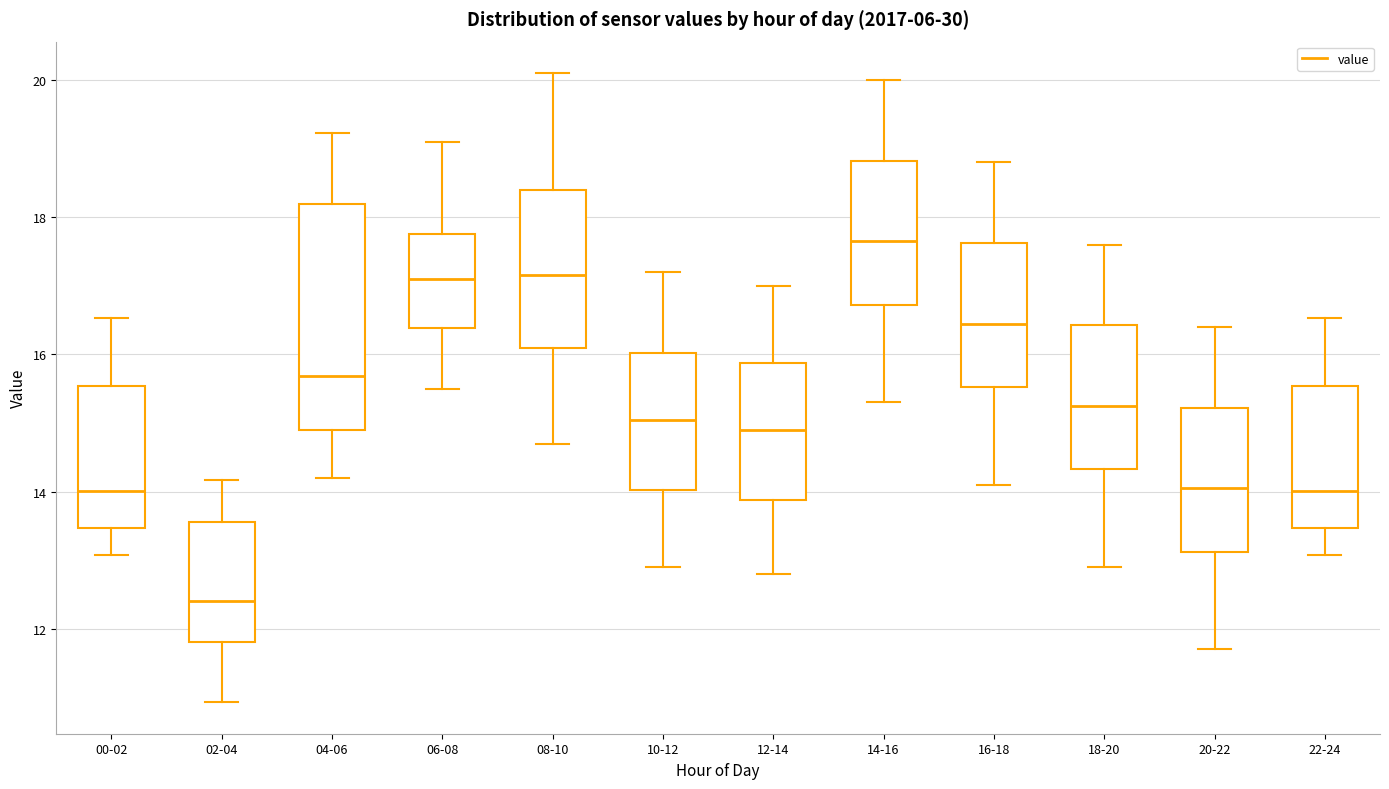

Comparing the boxes themselves (not the whiskers), which one is the tallest?

04-06